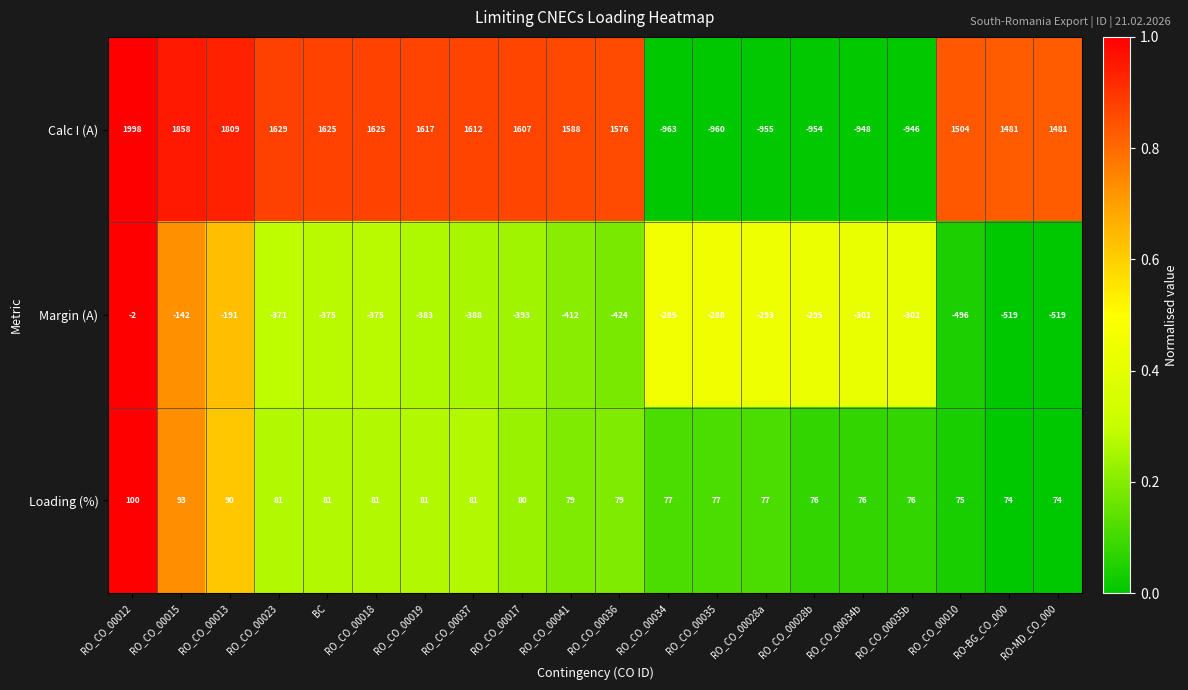

Count the number of data series in this chart.

3